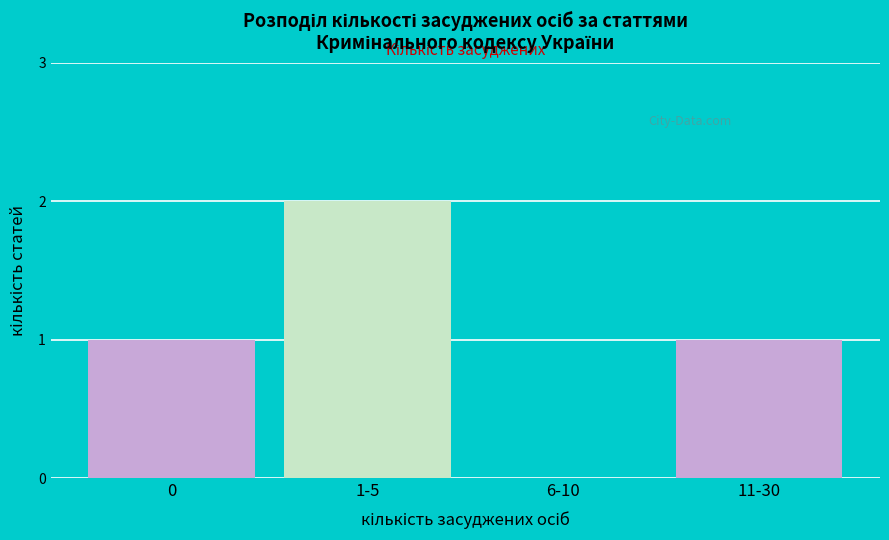

Reading right to left, what are all the values shown in this chart?

11-30=1	6-10=0	1-5=2	0=1